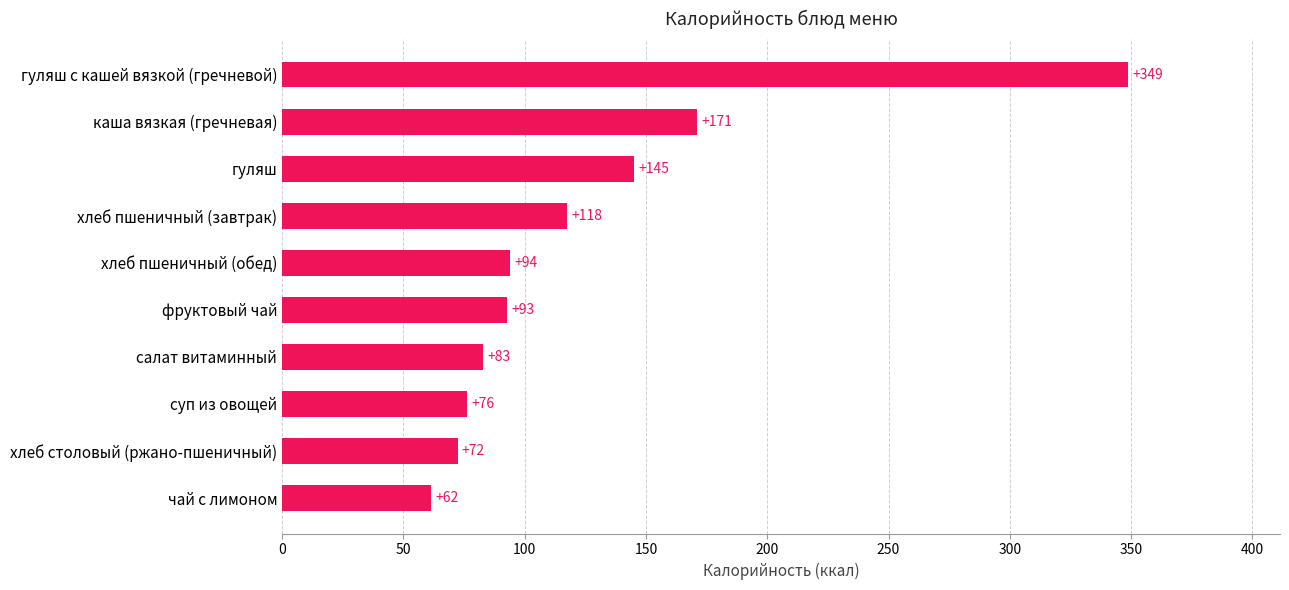

How many data points are less than 94?

5